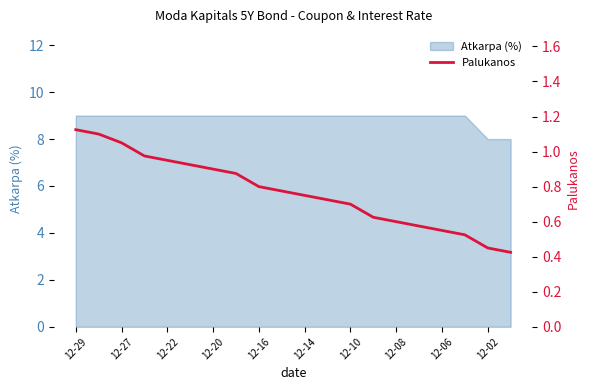

Is it true that Atkarpa (%) equals 9 at 12-08?

True